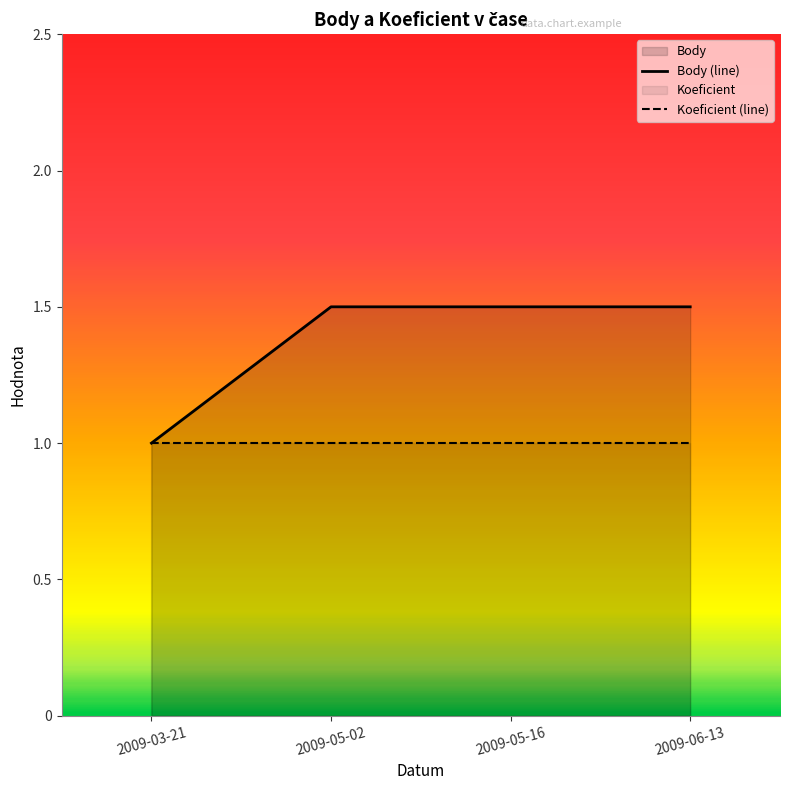

What is the label of the 4th point from the right?

2009-03-21